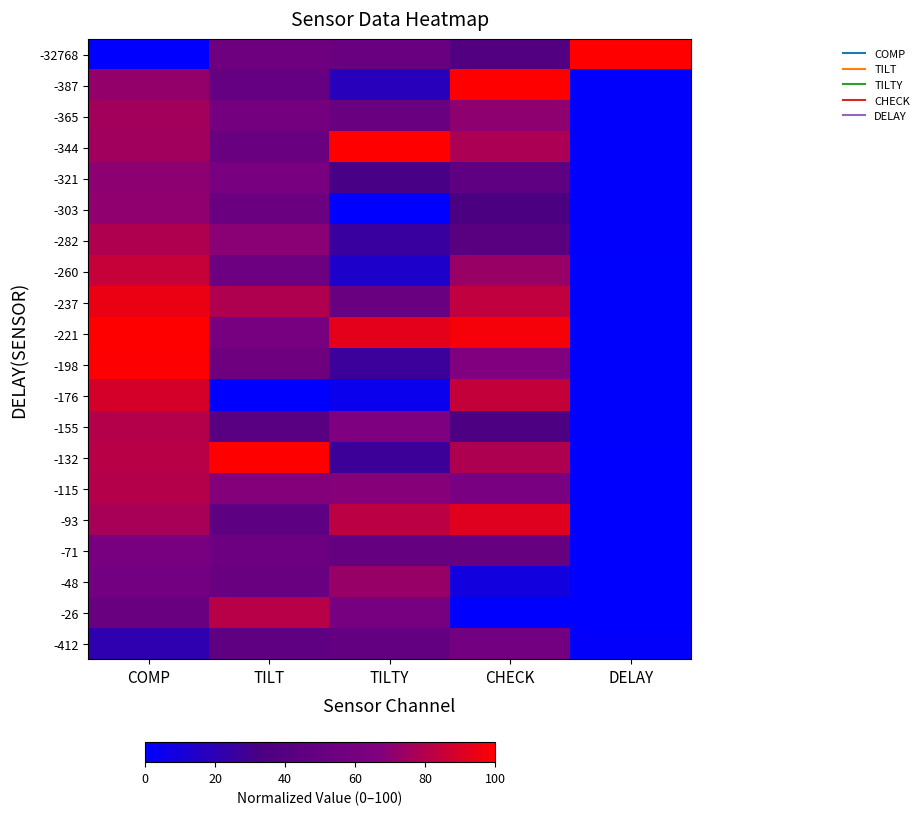

Which has a higher value, COMP or TILTY?

TILTY